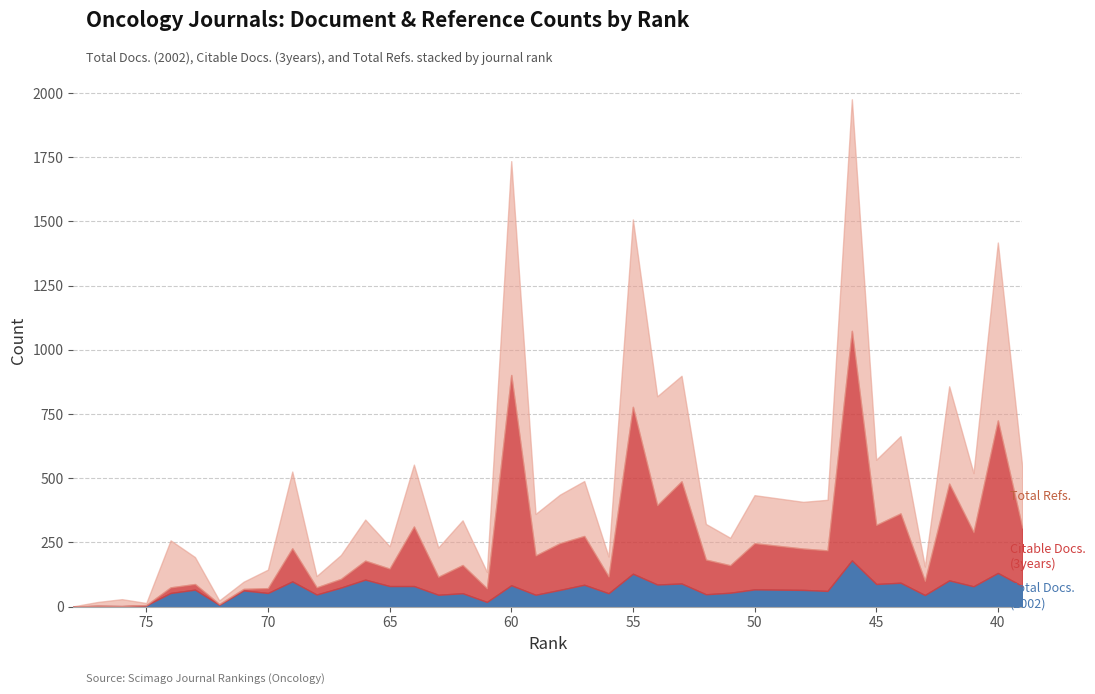

Which label corresponds to the largest value in the chart?

46